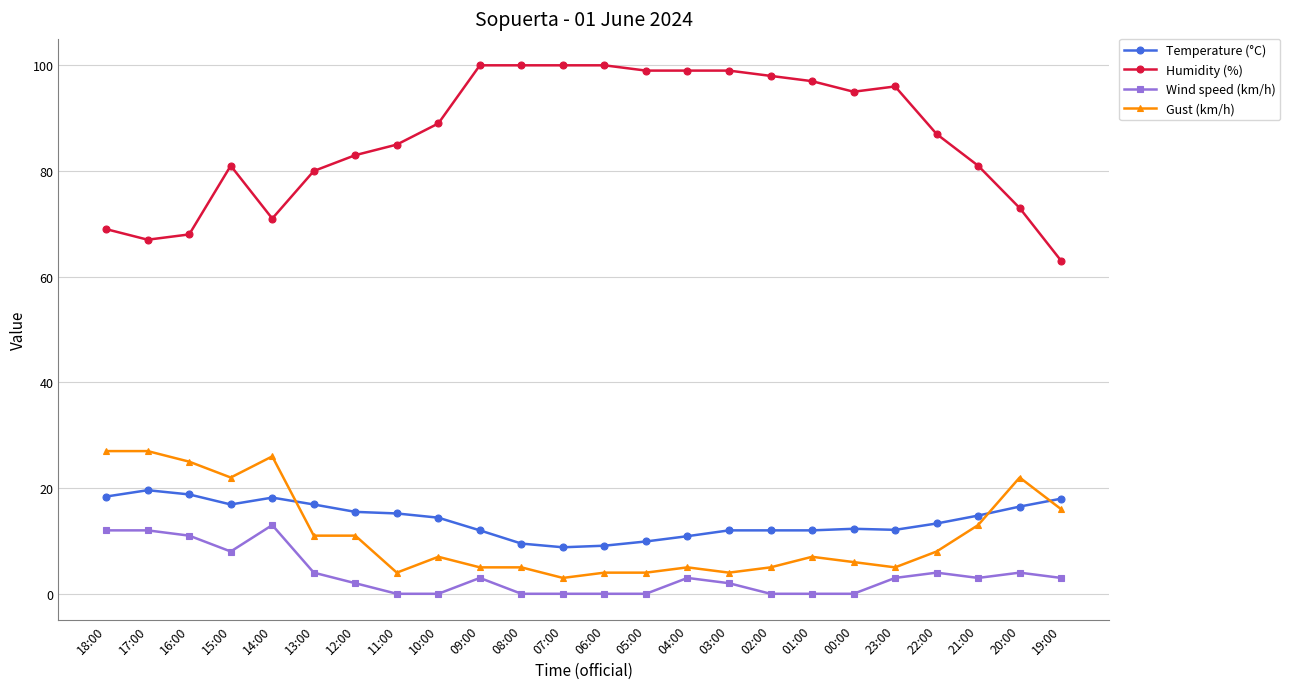

What is the difference between the highest and lowest values at 15:00?

73.0